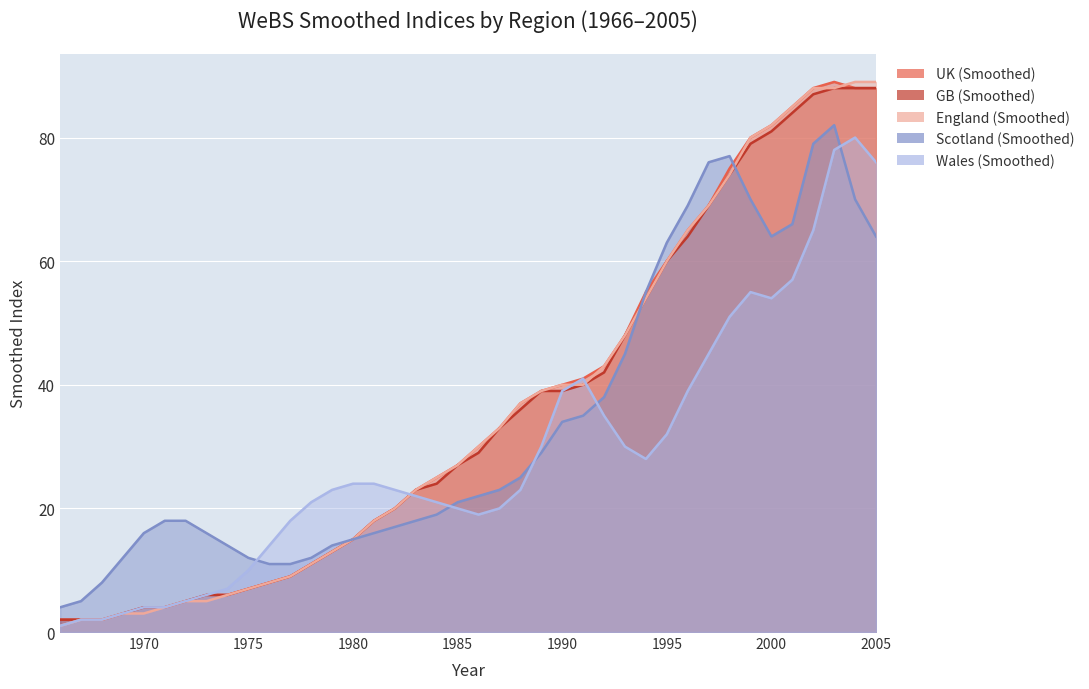

Which category has the highest value in the SmoothedIndexEn series?

2004